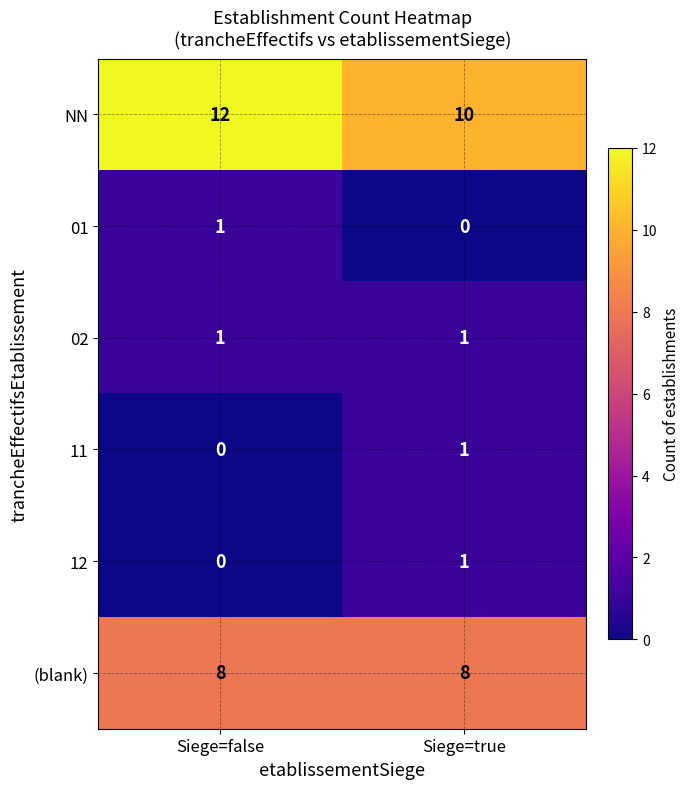

Which label corresponds to the largest value in the chart?

Siege=false